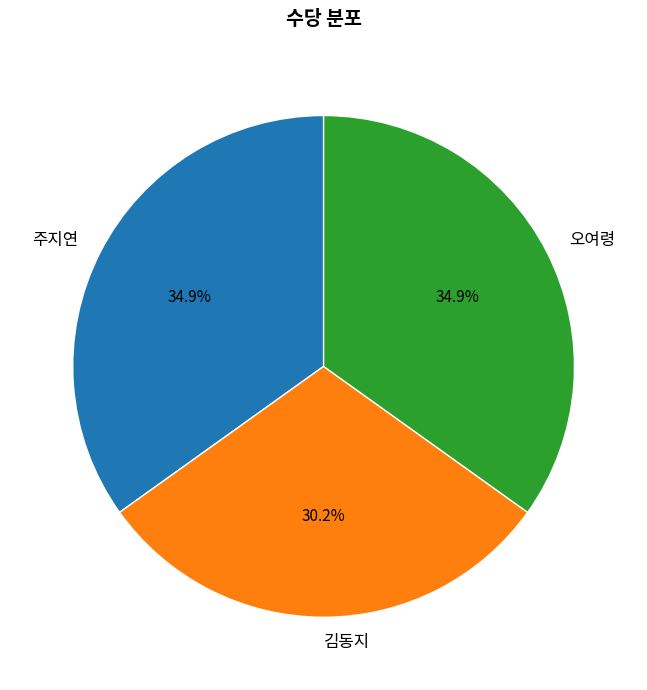

To the nearest percent, what is the difference between the largest and smallest slice percentages?

5%